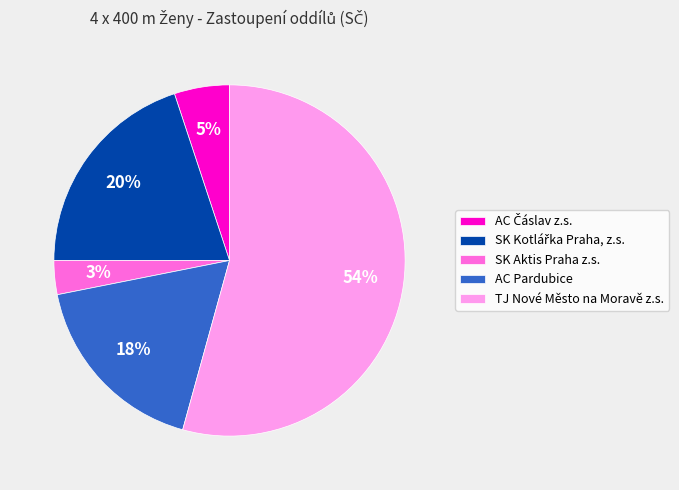

To the nearest percent, what is the average slice percentage?

20%